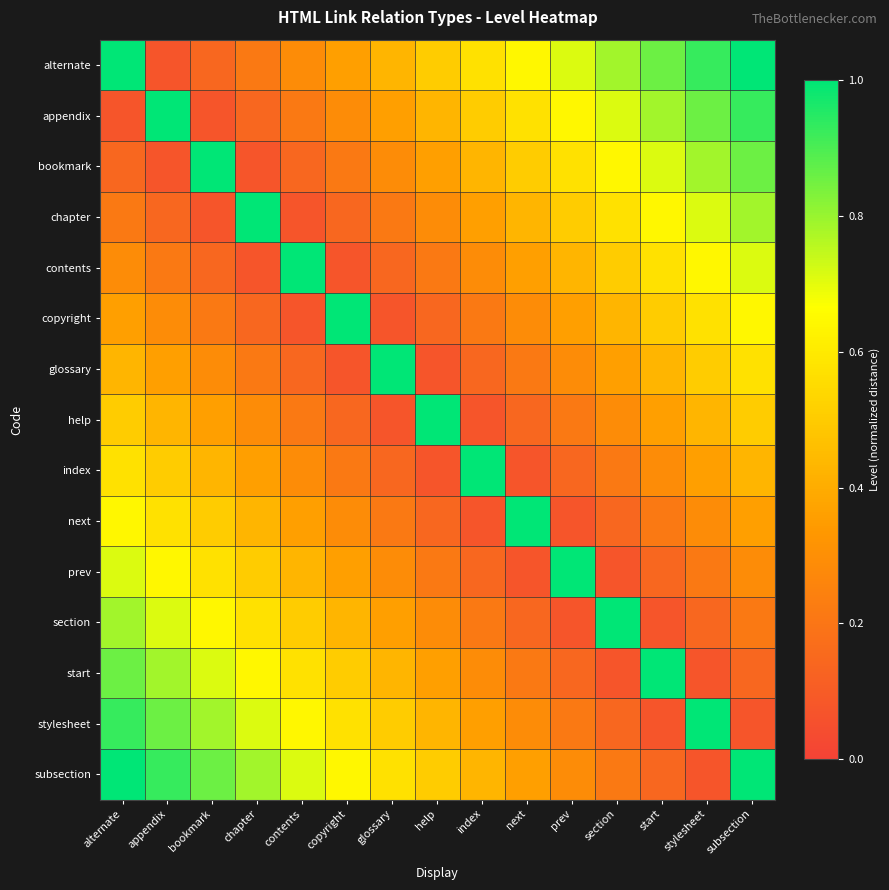

Which category has the highest value across all series?

alternate